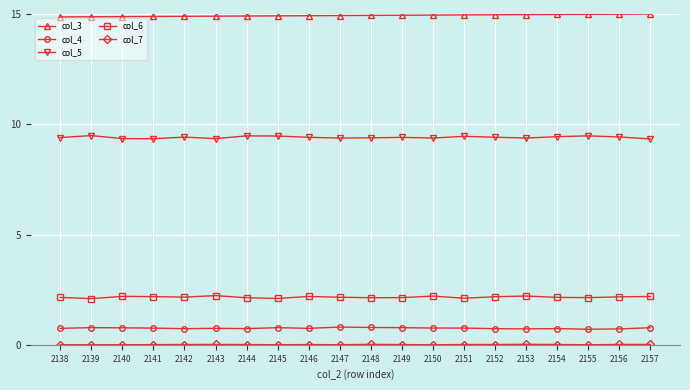

True or false: col_3 has a value of 15.0 at 2150.

True